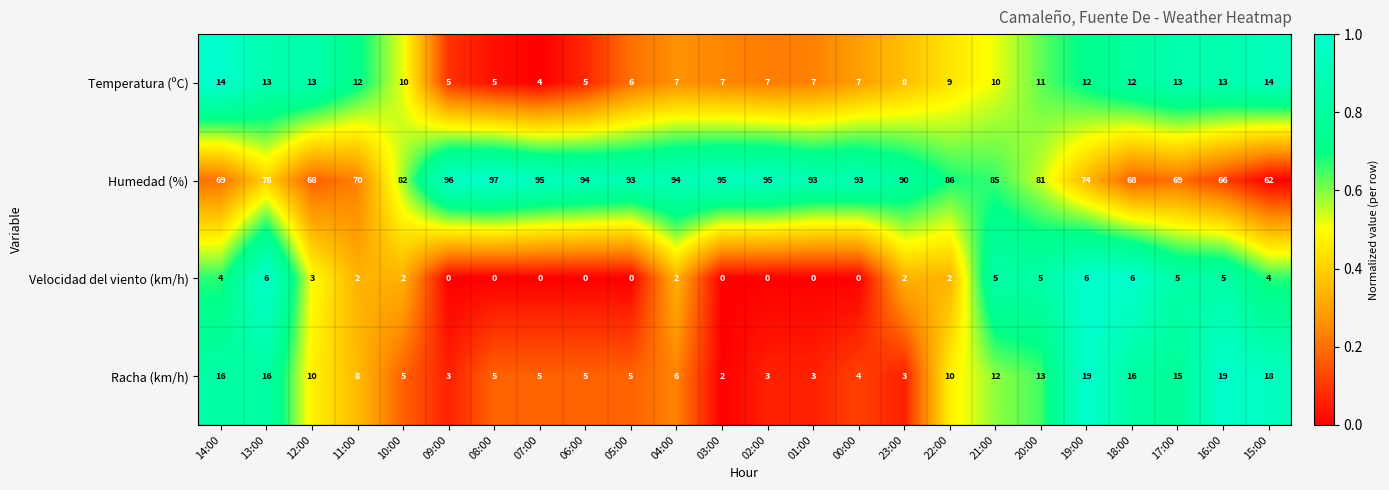

Which series has the largest total across all categories?

Humedad (%)